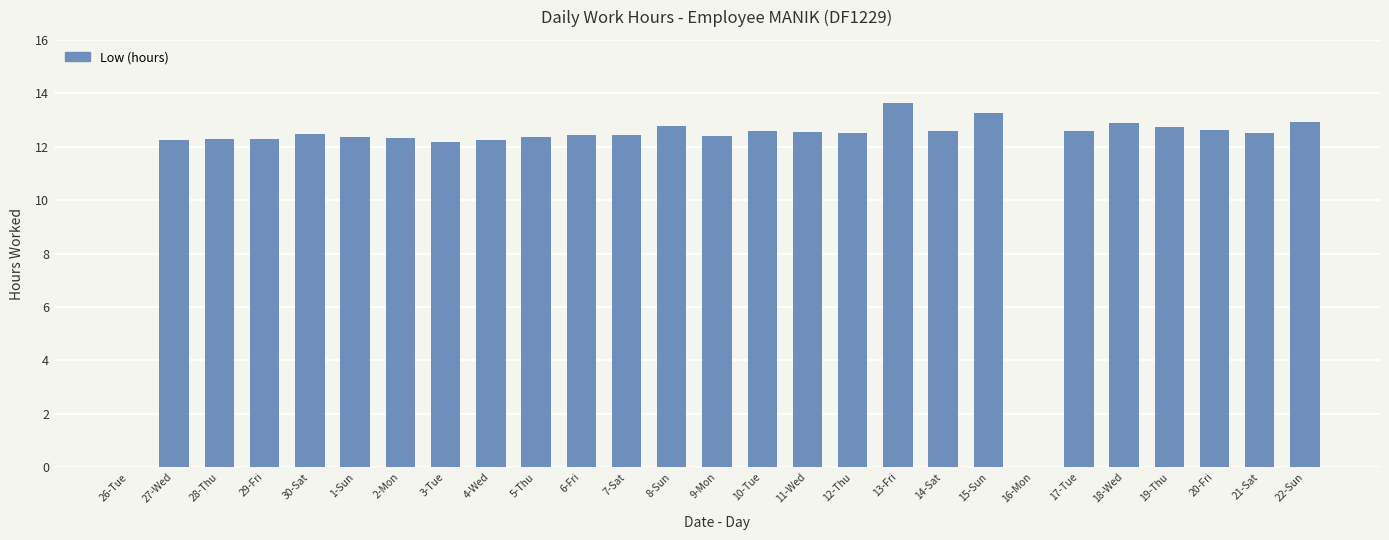

What is the change in value from 27-Wed to 17-Tue?

+0.3